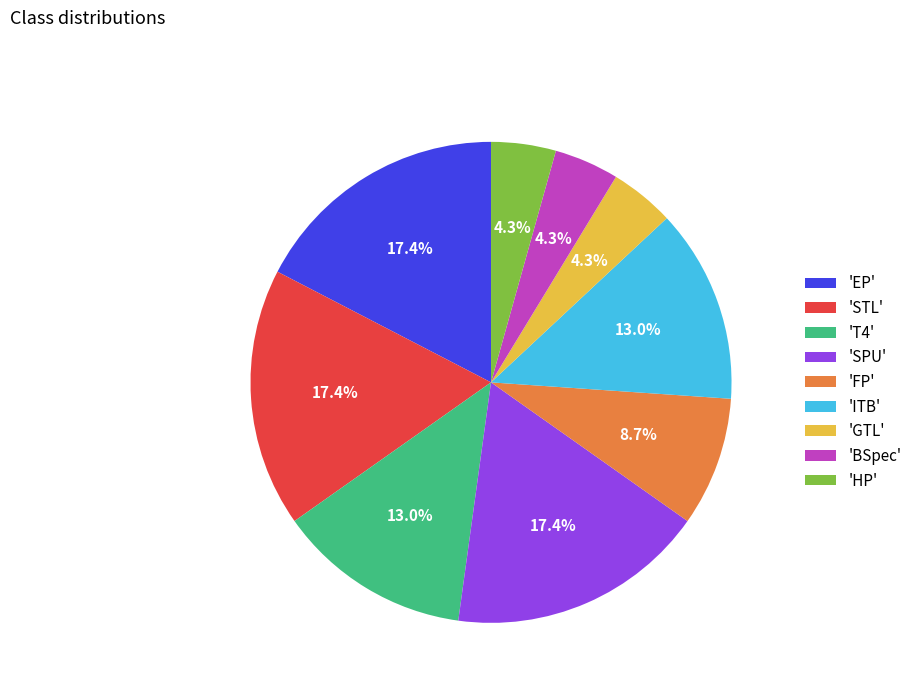

What is the ratio of the value at 'T4' to the value at 'BSpec'?

3.0